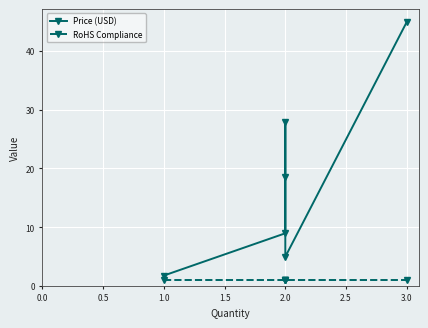

What position from the left is 0.0?

1